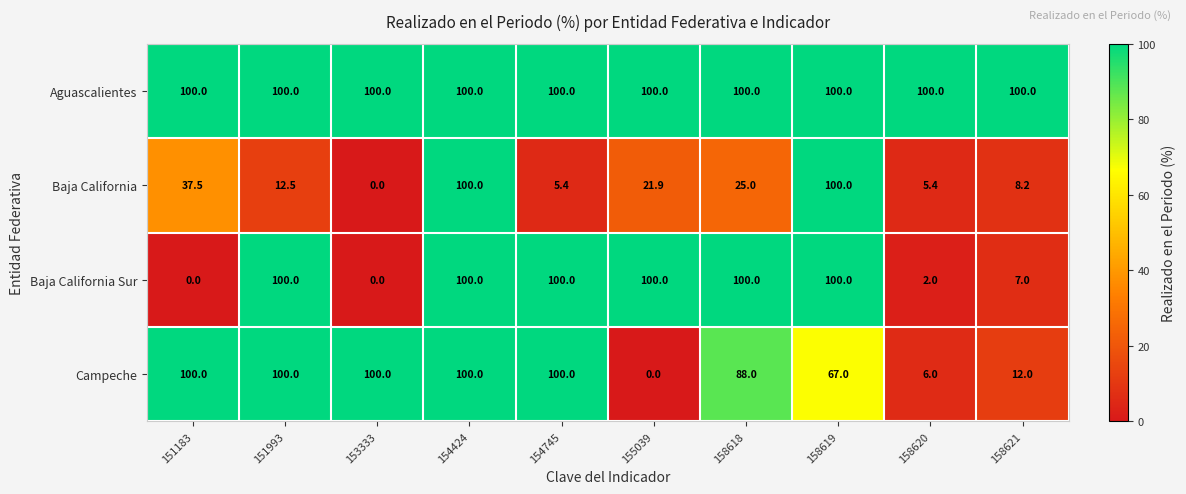

What is the difference between the highest and lowest values at 154745?

94.6